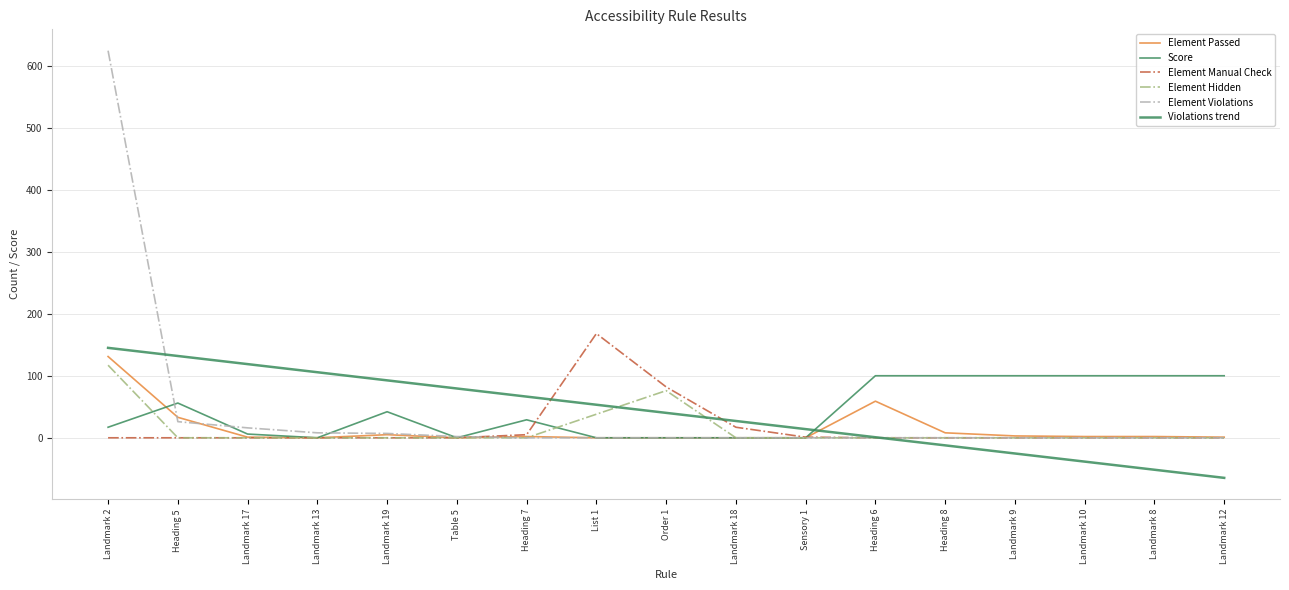

What is the smallest value displayed?

-64.6